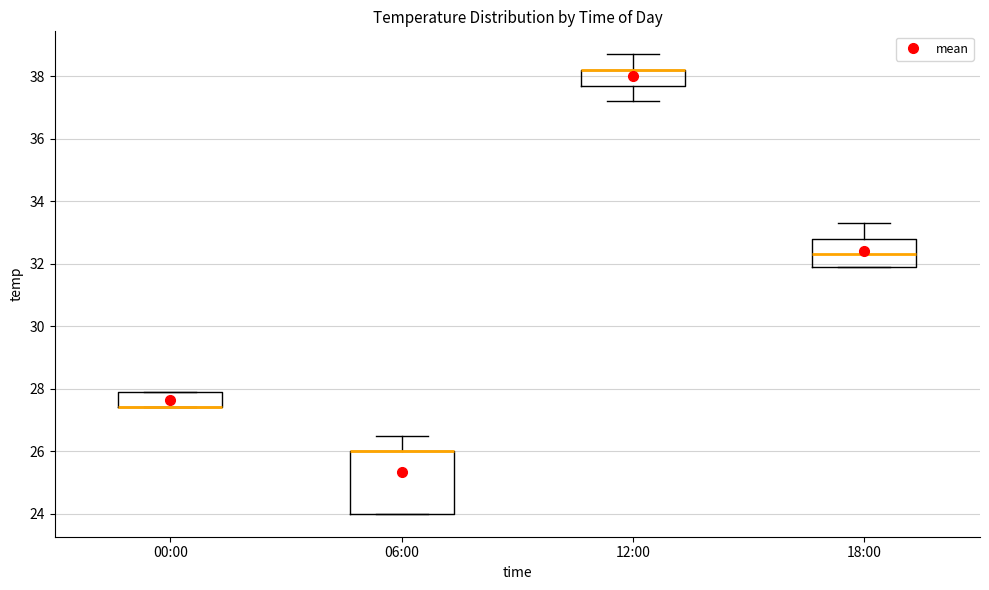

Reading left to right, read every box against the y-axis: the position of its median line, the range the box covers, and the ends of its whiskers. The values are not printed on the chart, so give them approximately, as read against the axis.

00:00: median 27.4 (drawn on the box's lower edge), box 27.4 to 28.0, whiskers 27.4 to 28.0
06:00: median 26.0 (drawn on the box's upper edge), box 24.0 to 26.0, whiskers 24.0 to 26.6
12:00: median 38.2 (drawn on the box's upper edge), box 37.8 to 38.2, whiskers 37.2 to 38.8
18:00: median 32.4, box 32.0 to 32.8, whiskers 32.0 to 33.4